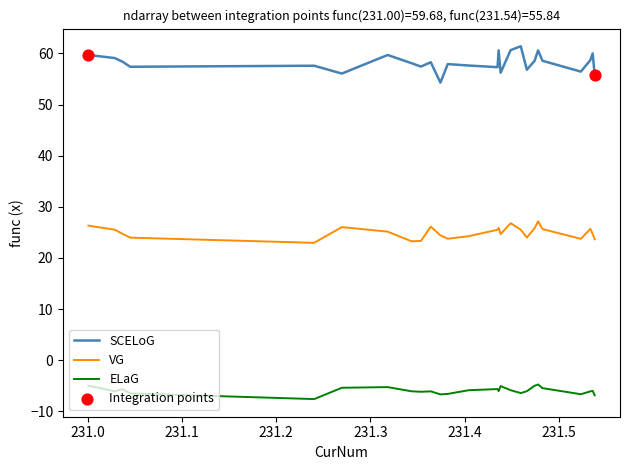

Which series has the largest total across all categories?

SCELoG